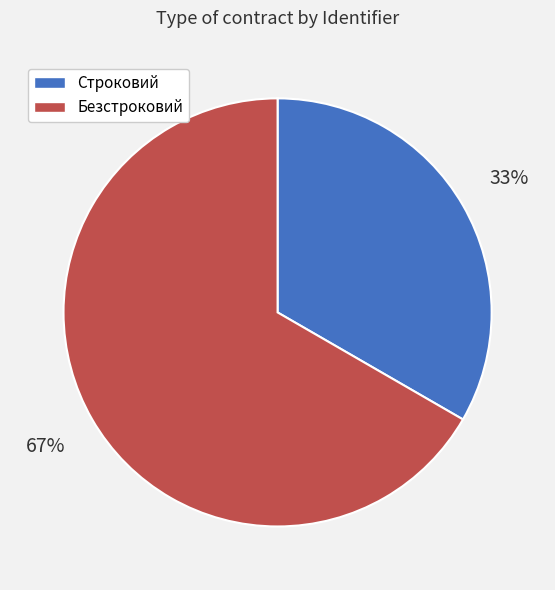

How many slices are in this pie chart?

2